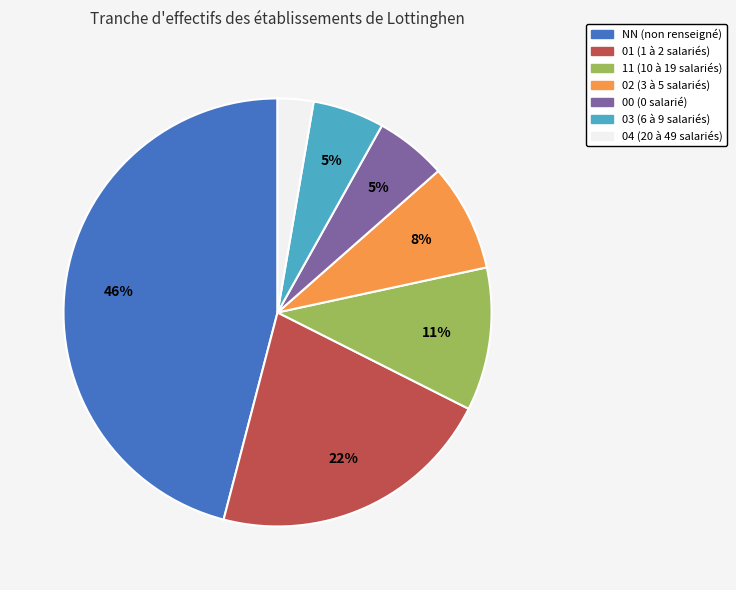

Does 11 represent more than half of the total?

No